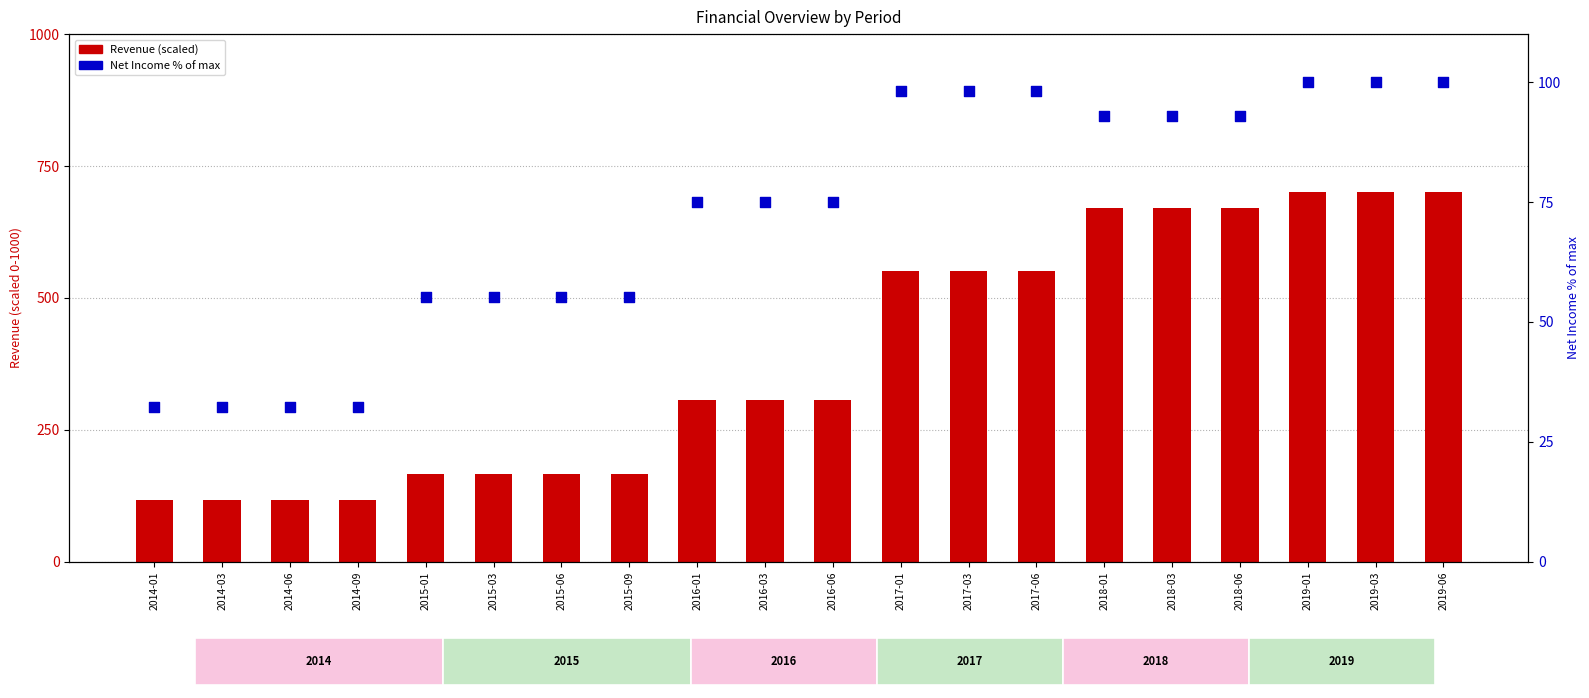

At how many categories does at least one series exceed 463?

9